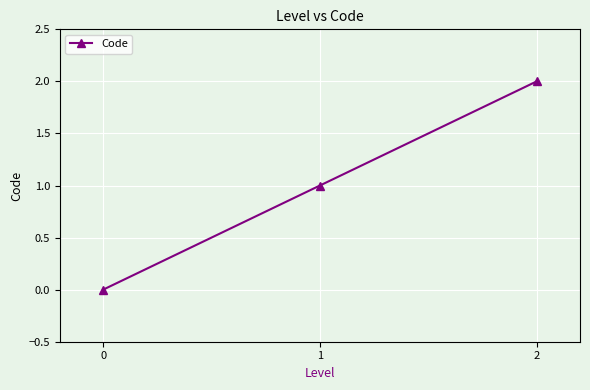

The value at 0 is 0. True or false?

True